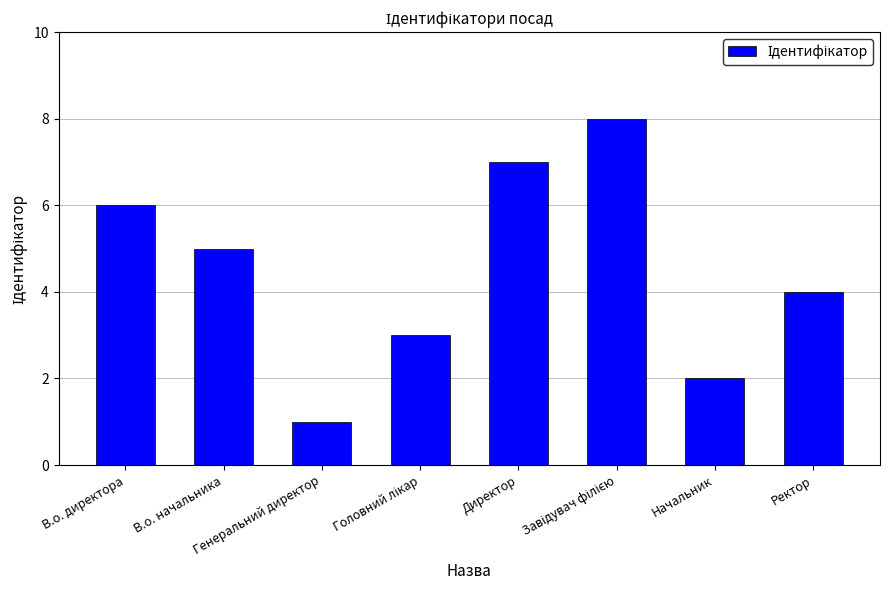

What is the difference between the second highest and minimum values?

6